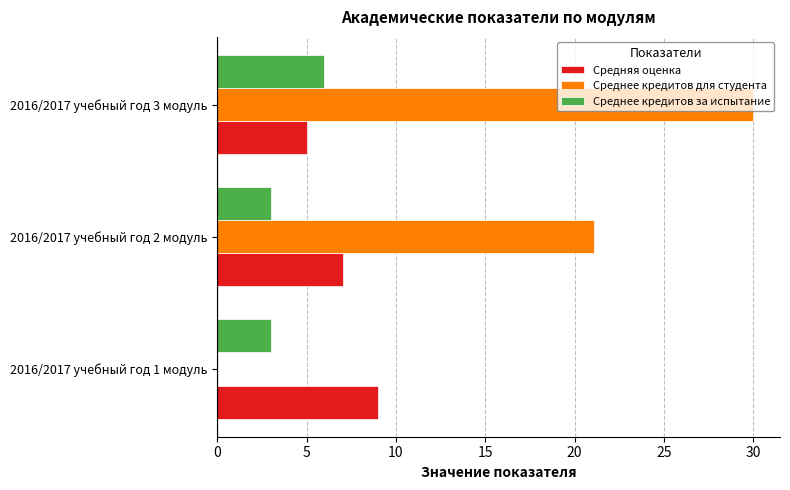

The value of Среднее кредитов для студента at 2016/2017 учебный год 1 модуль is 0.0. True or false?

True